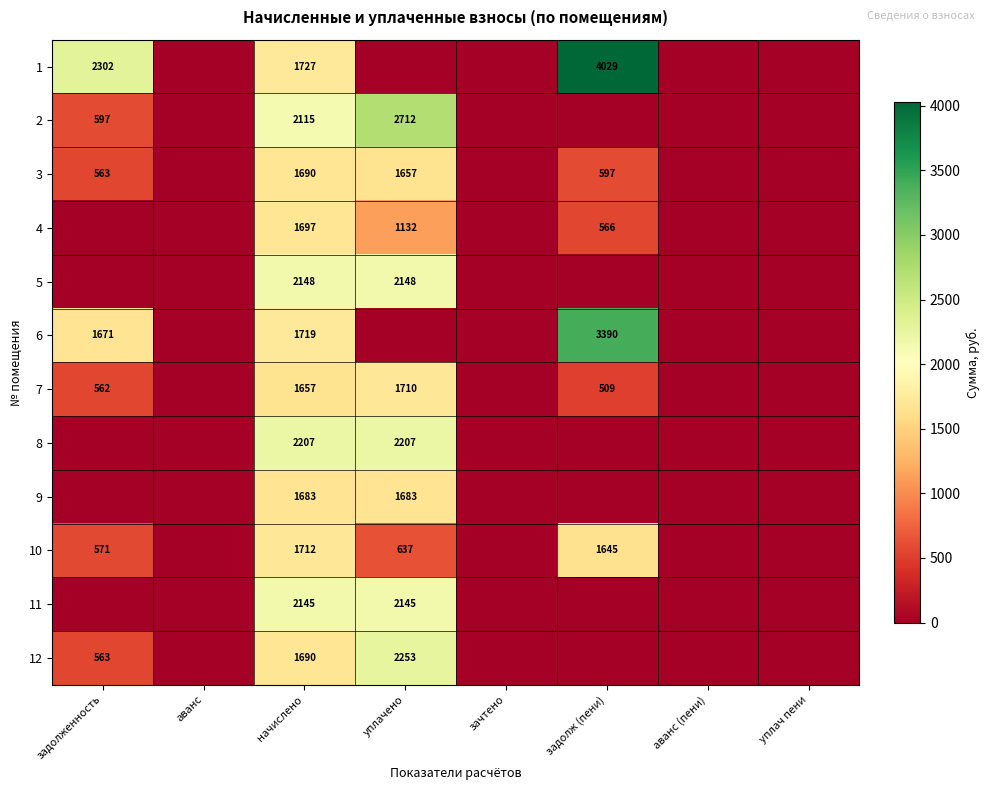

Is it true that 6 equals 3390 at задолж (пени)?

True